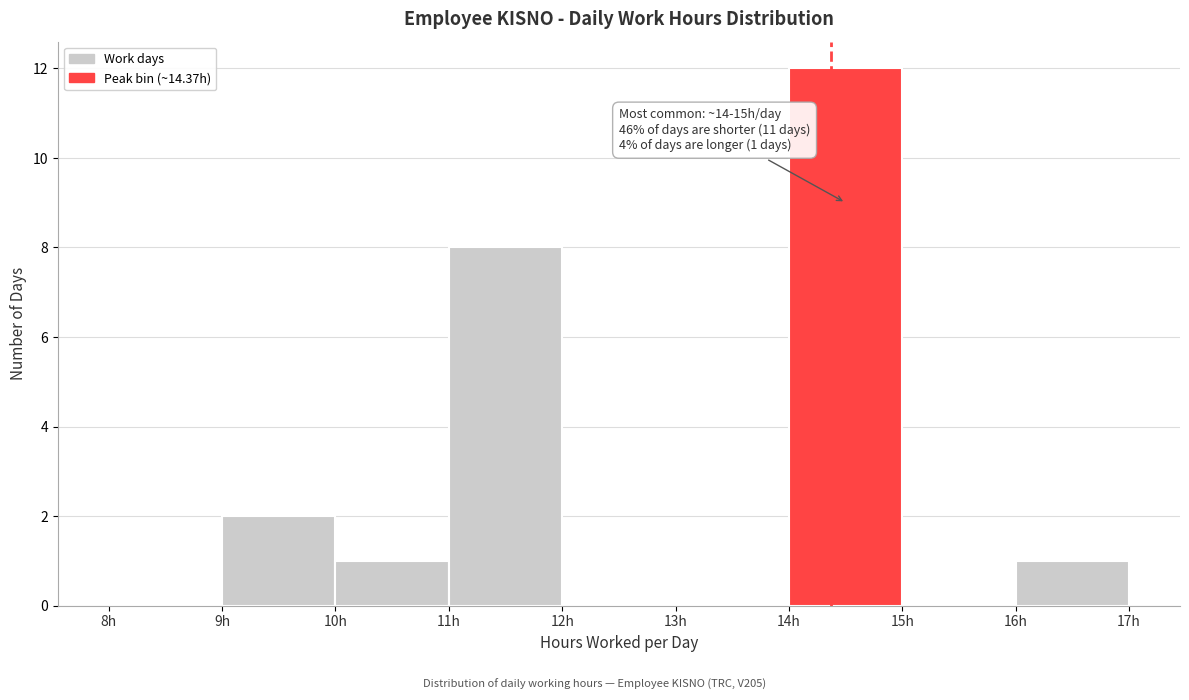

Which range on the x-axis has the tallest bar?

14 to 15